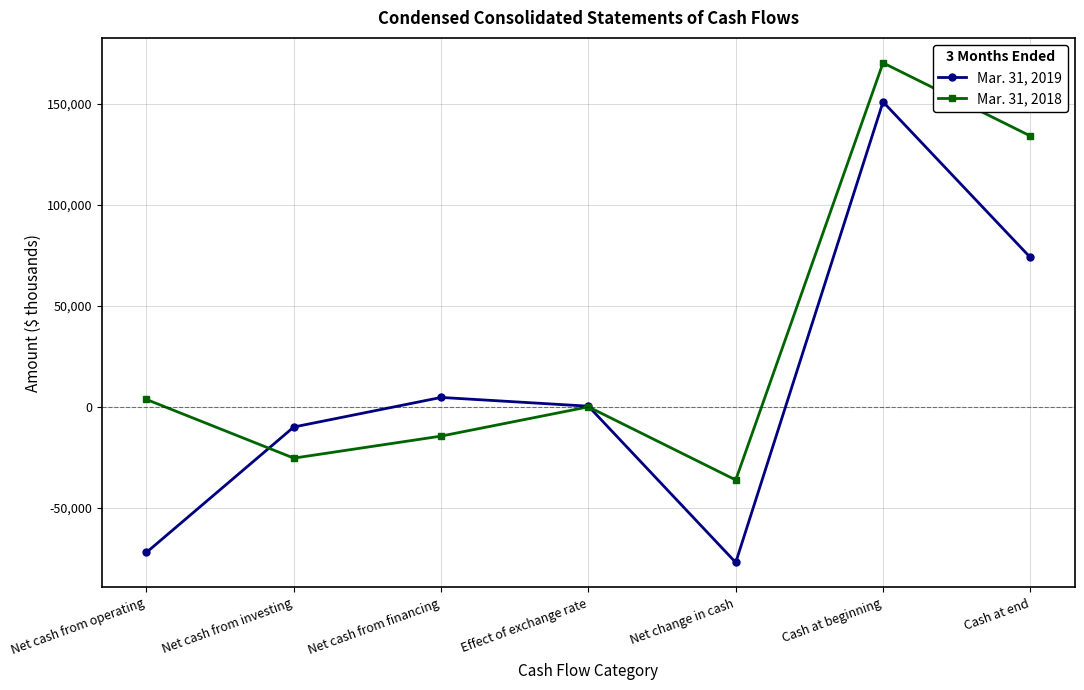

What is the average value of the Mar. 31, 2019 series?

10127